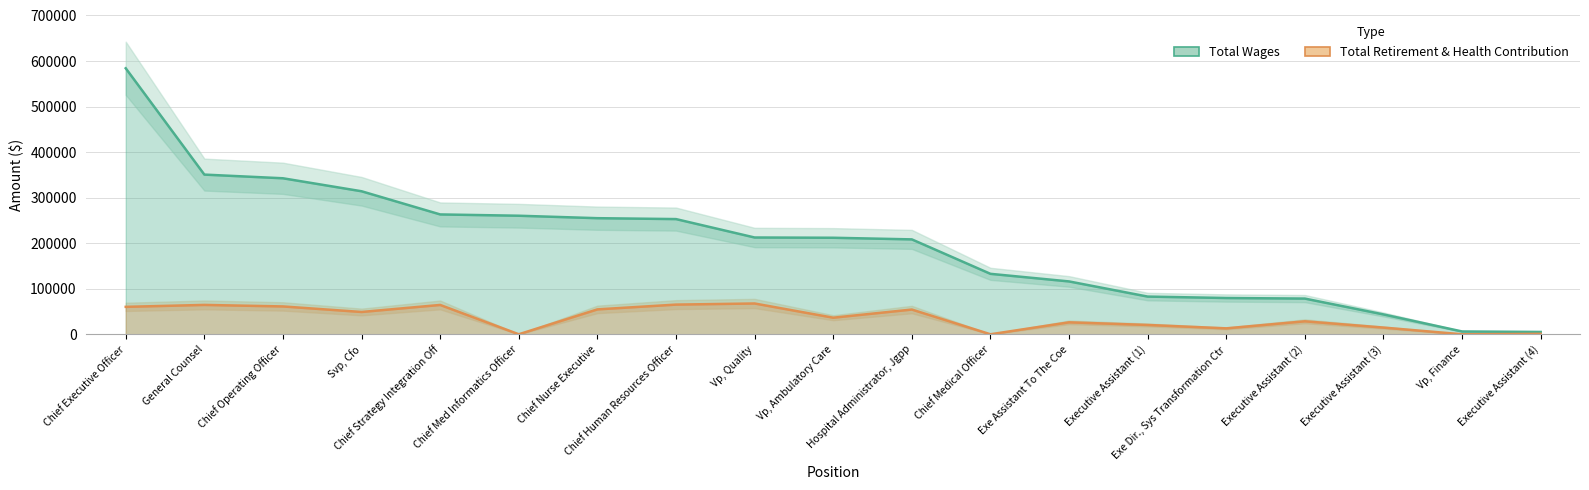

Where is Total Wages nearest to the value 294528?

Svp, Cfo